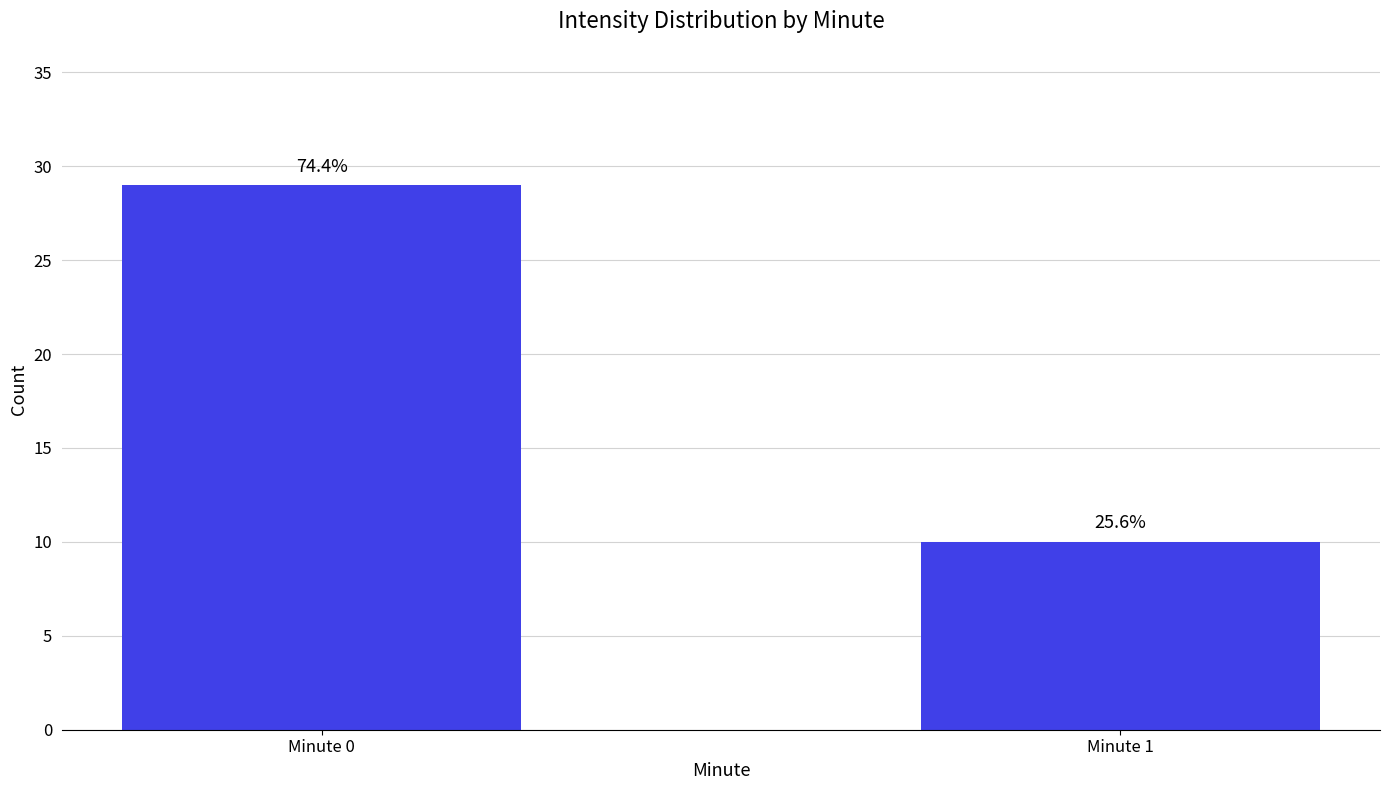

What is the value of the 2nd bar from the left?

10